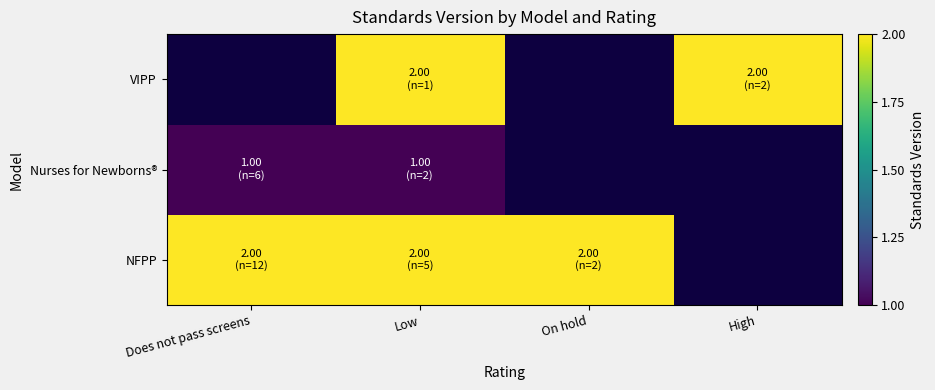

The value of NFPP at Does not pass screens is 2.7. True or false?

False